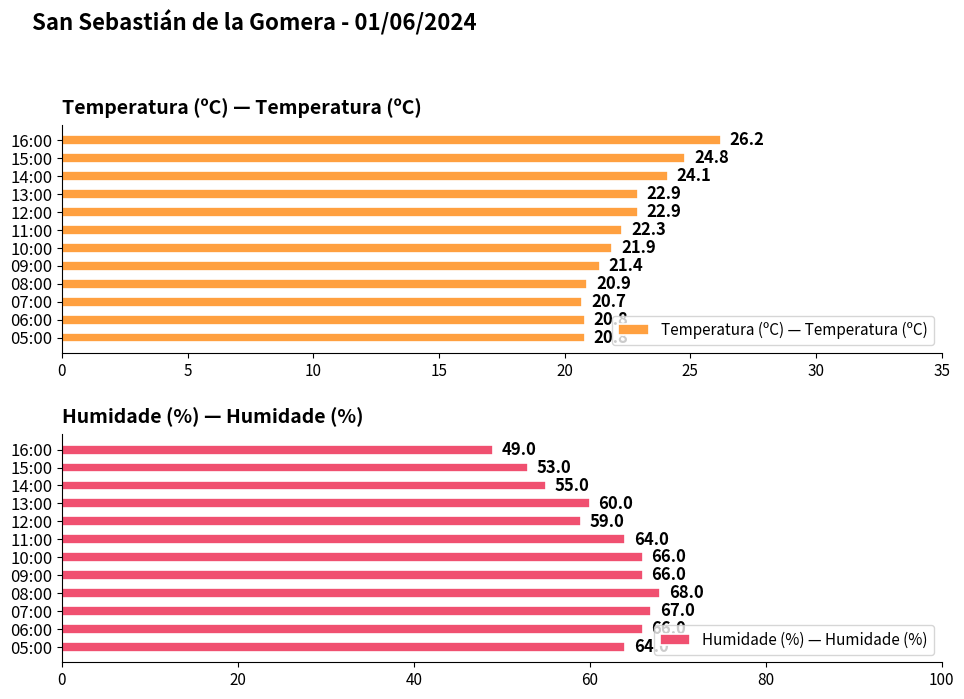

The Temperatura (ºC) — Temperatura (ºC) series shows 20.8 at 05:00. True or false?

True